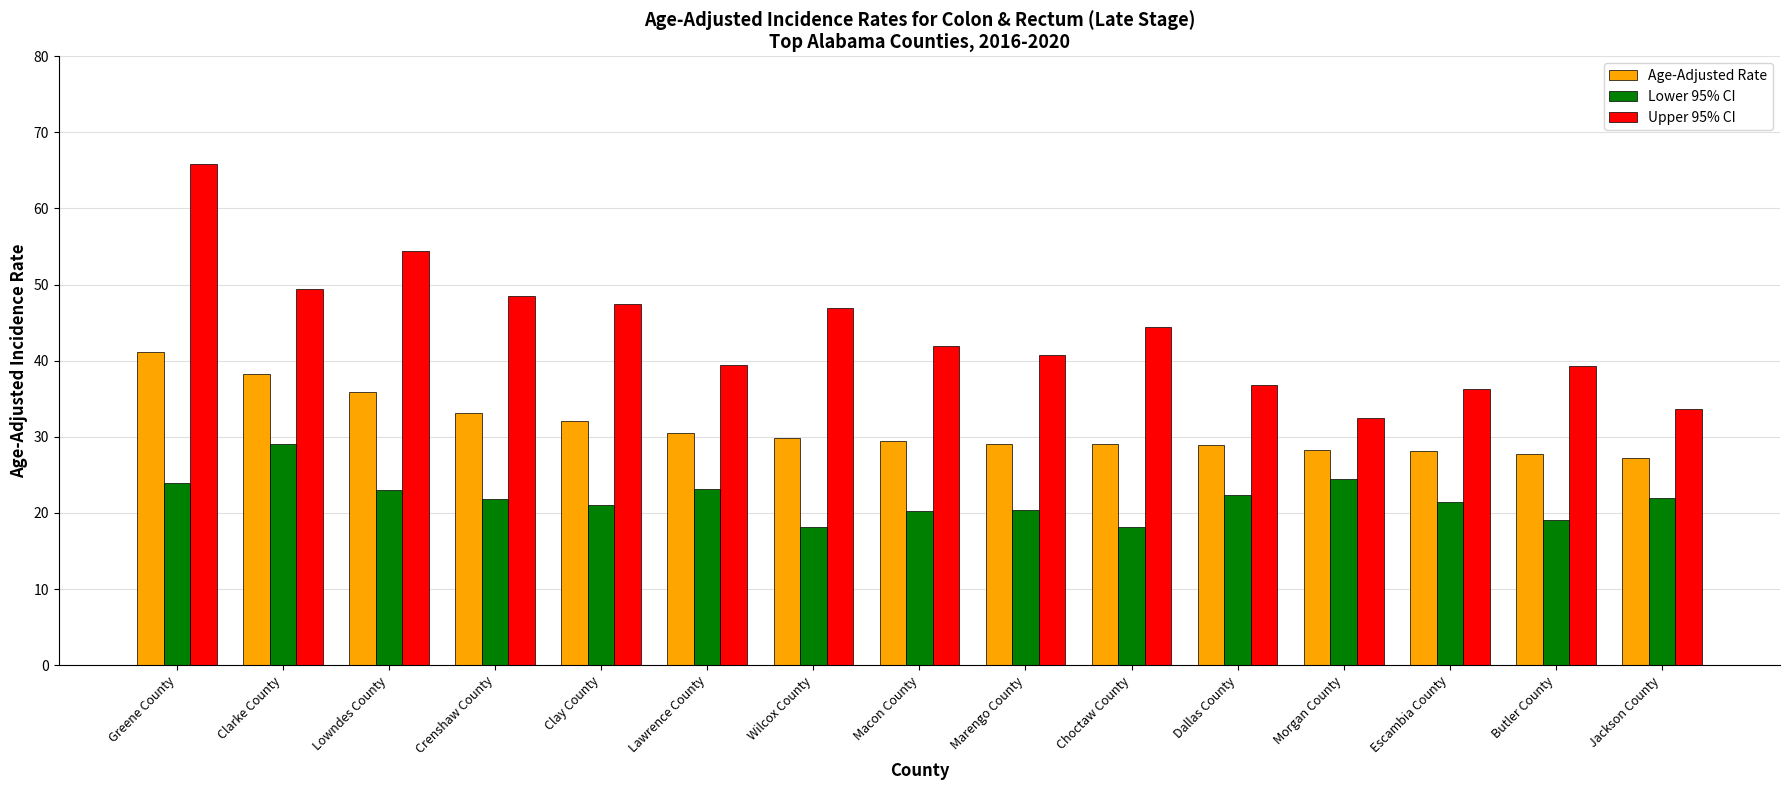

What is the sum of the Lower 95% CI values at Choctaw County and Crenshaw County?

40.0